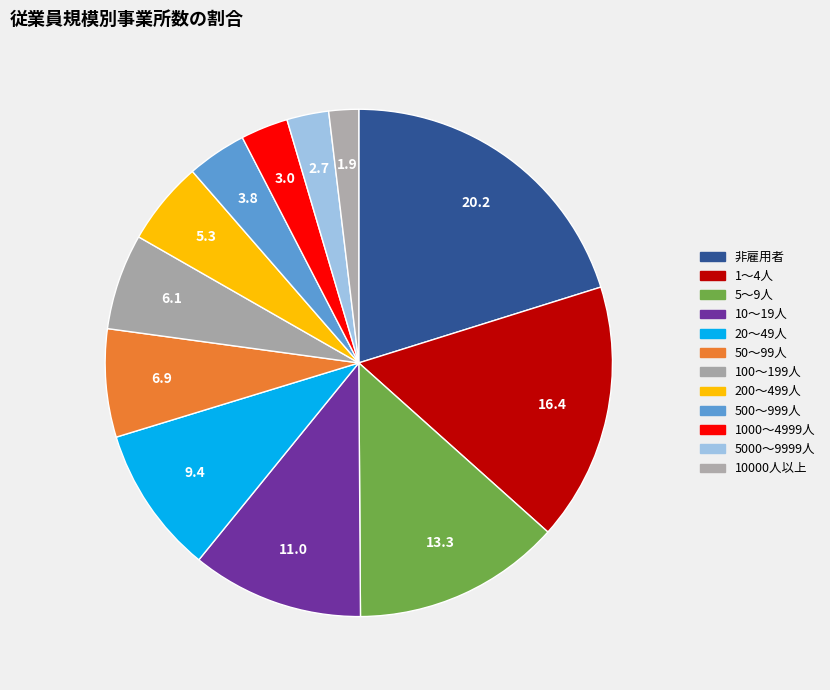

How many segments does this pie chart have?

12